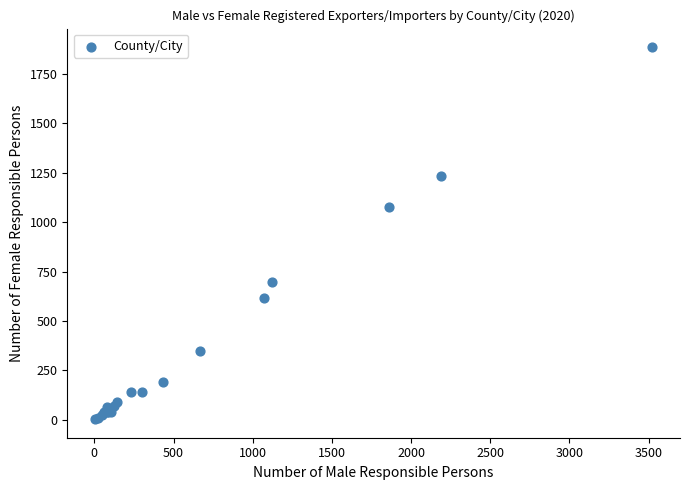

What Y value in the scatter plot is closest to 944?

1078